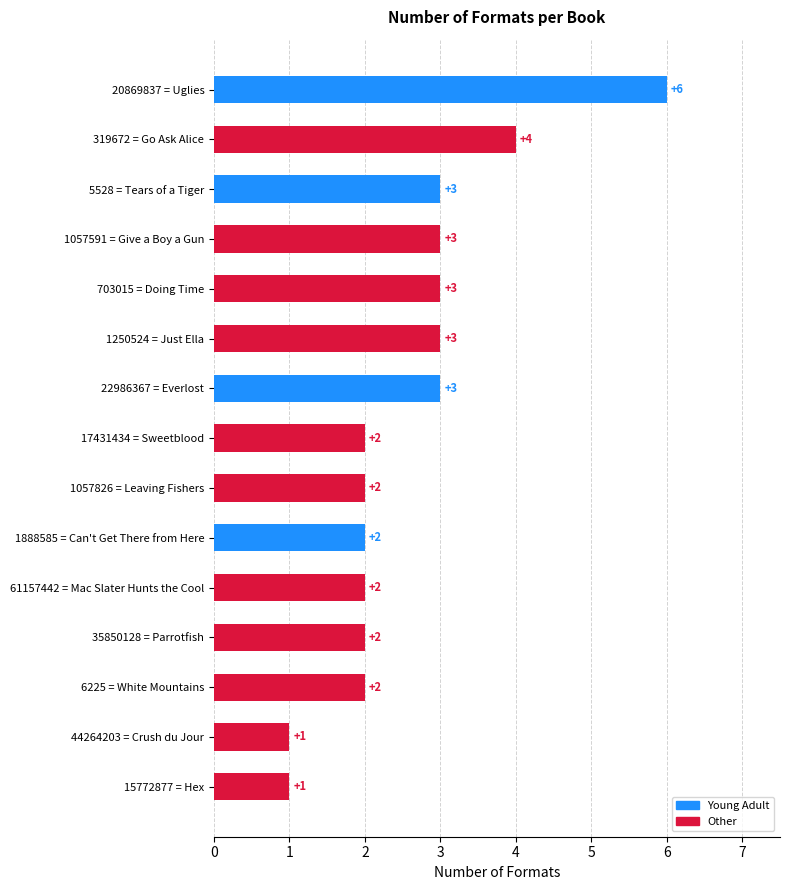

Are the bars grouped side by side (vs. stacked)?

No